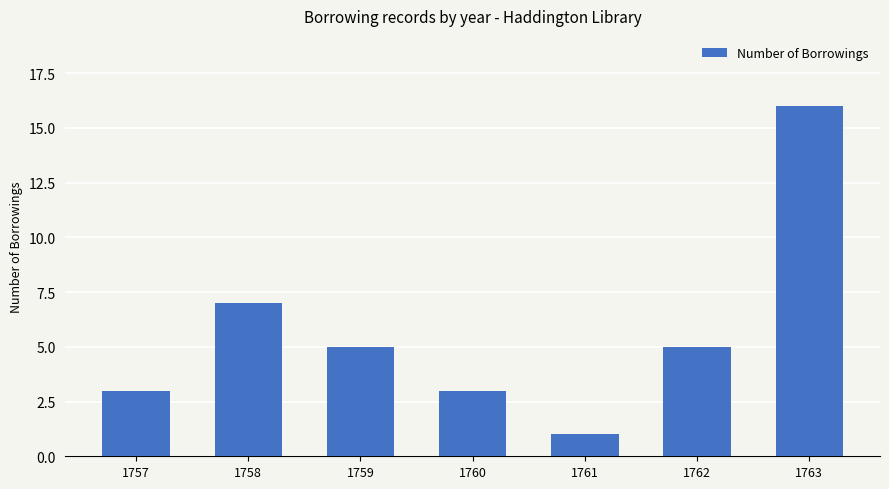

At which label is the value closest to 8?

1758